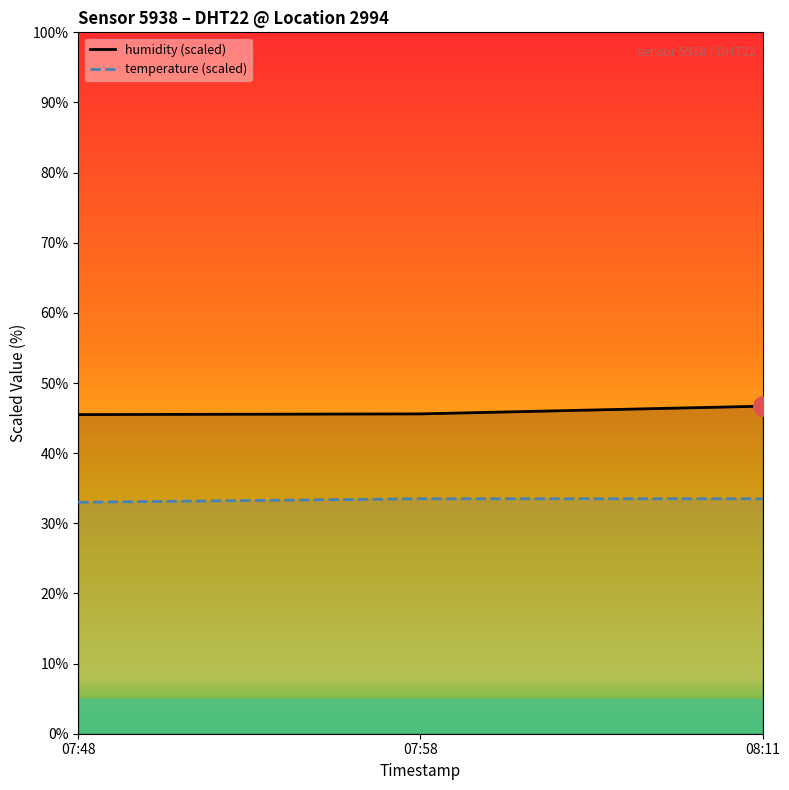

What is the label of the 1st point from the left?

07:48